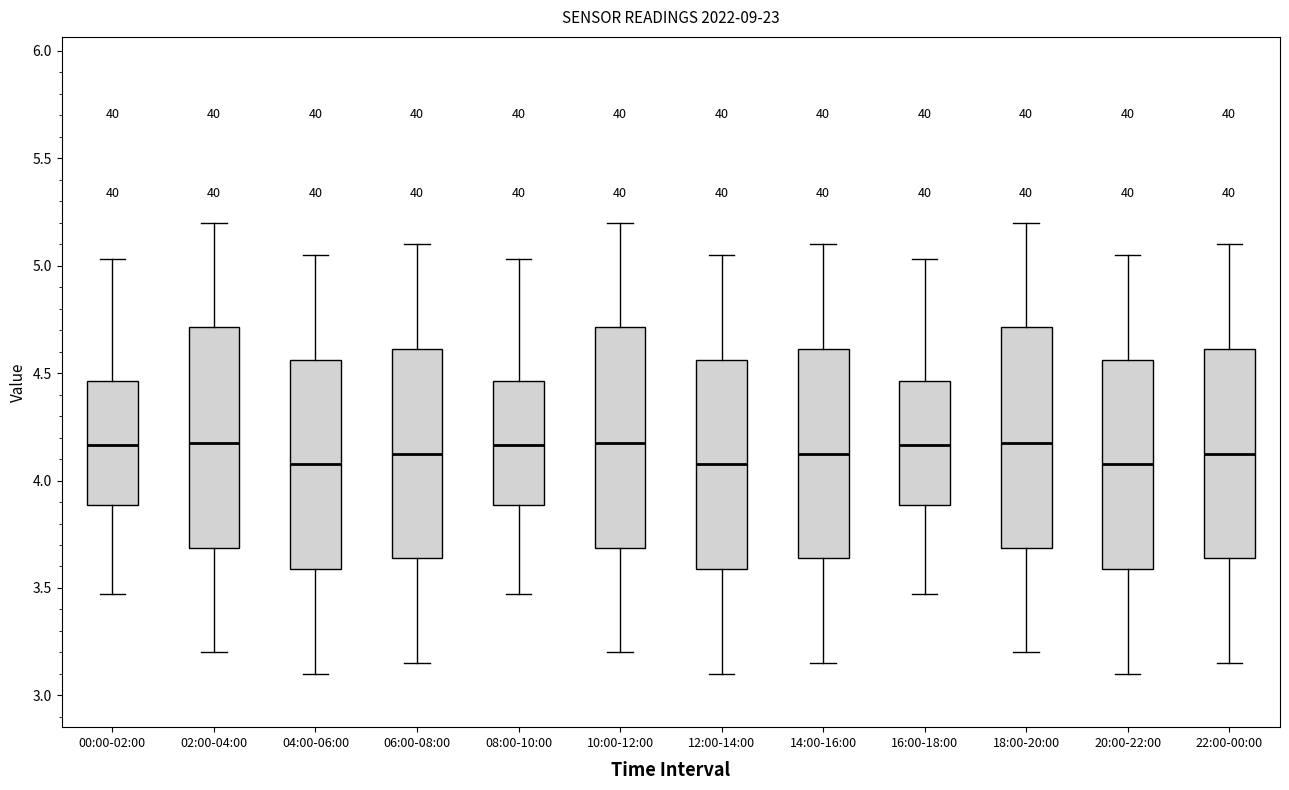

Reading left to right, transcribe this box plot: for each box, give where its median line is, the range the box spans, and where its two whiskers end, as read against the y-axis. The values are not printed on the chart, so give them approximately, as read against the axis.

00:00-02:00: median 4.15, box 3.90 to 4.45, whiskers 3.45 to 5.05
02:00-04:00: median 4.20, box 3.70 to 4.70, whiskers 3.20 to 5.20
04:00-06:00: median 4.10, box 3.60 to 4.55, whiskers 3.10 to 5.05
06:00-08:00: median 4.15, box 3.65 to 4.60, whiskers 3.15 to 5.10
08:00-10:00: median 4.15, box 3.90 to 4.45, whiskers 3.45 to 5.05
10:00-12:00: median 4.20, box 3.70 to 4.70, whiskers 3.20 to 5.20
12:00-14:00: median 4.10, box 3.60 to 4.55, whiskers 3.10 to 5.05
14:00-16:00: median 4.15, box 3.65 to 4.60, whiskers 3.15 to 5.10
16:00-18:00: median 4.15, box 3.90 to 4.45, whiskers 3.45 to 5.05
18:00-20:00: median 4.20, box 3.70 to 4.70, whiskers 3.20 to 5.20
20:00-22:00: median 4.10, box 3.60 to 4.55, whiskers 3.10 to 5.05
22:00-00:00: median 4.15, box 3.65 to 4.60, whiskers 3.15 to 5.10